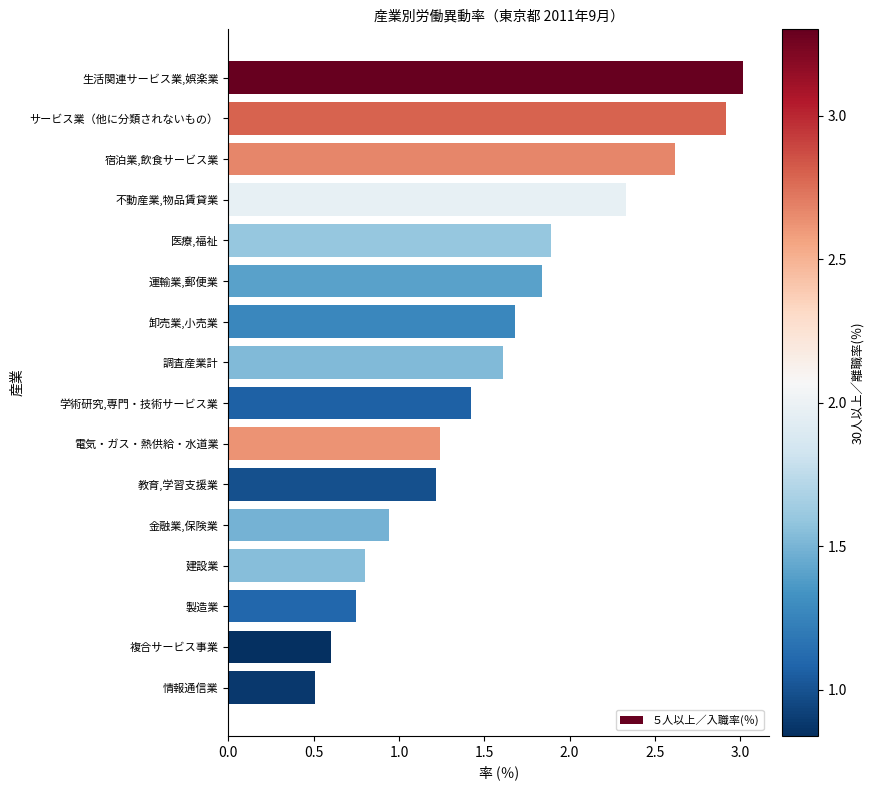

At which category does the chart reach its peak across all series?

生活関連サービス業,娯楽業